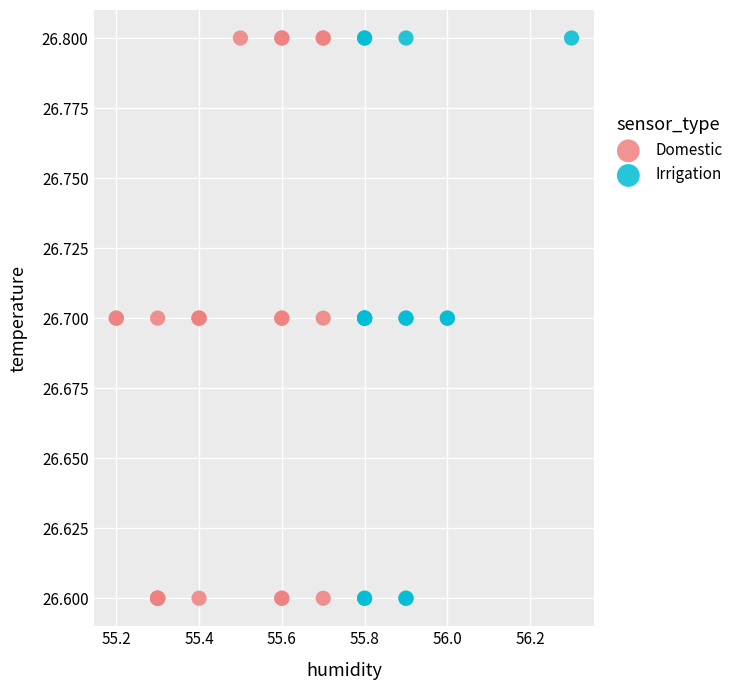

What are all the series names shown in the legend?

Domestic, Irrigation